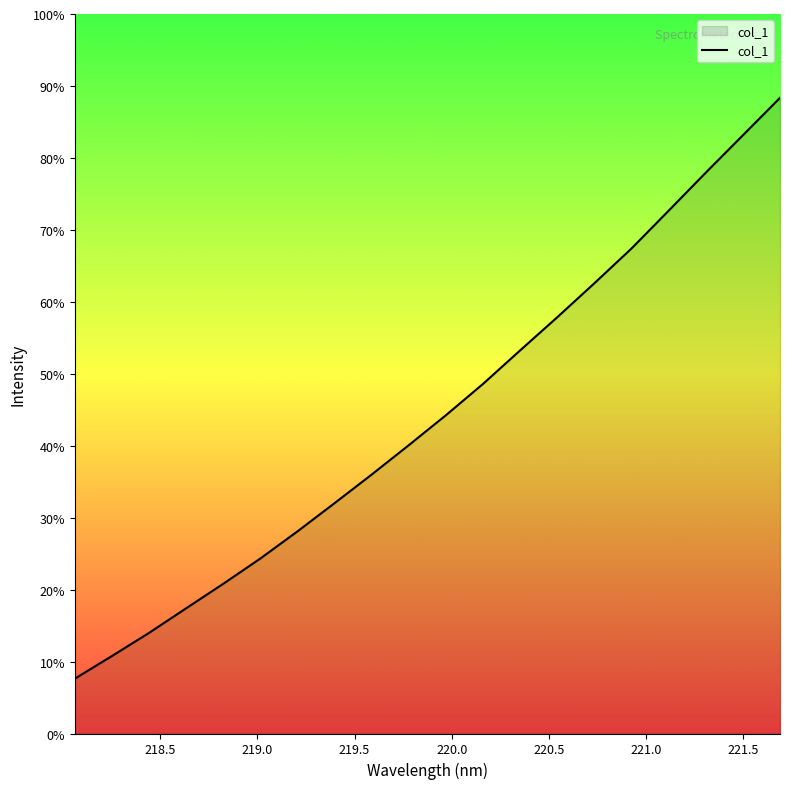

Does the chart have visible grid lines?

No